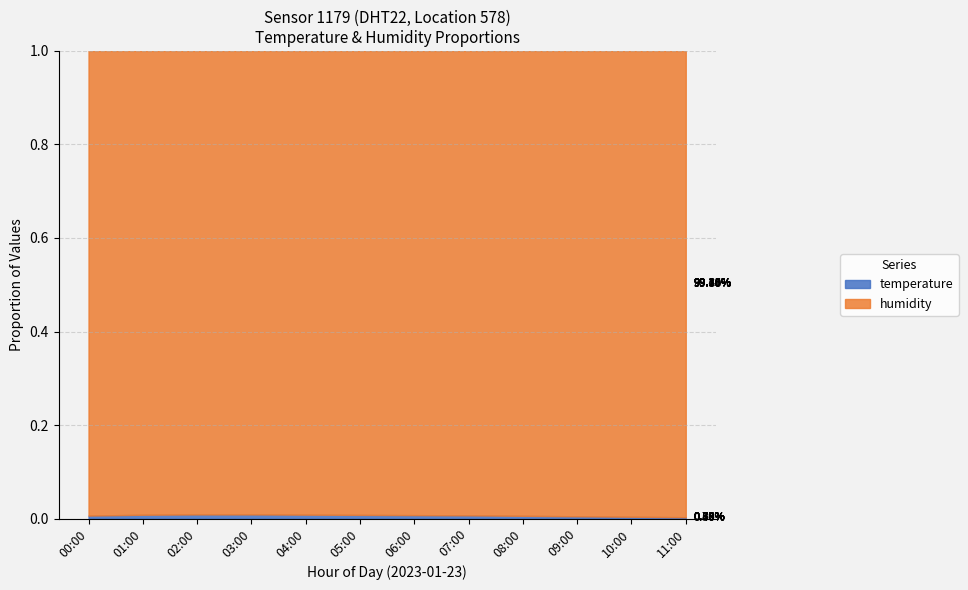

What is the average value of the humidity series?

99.9